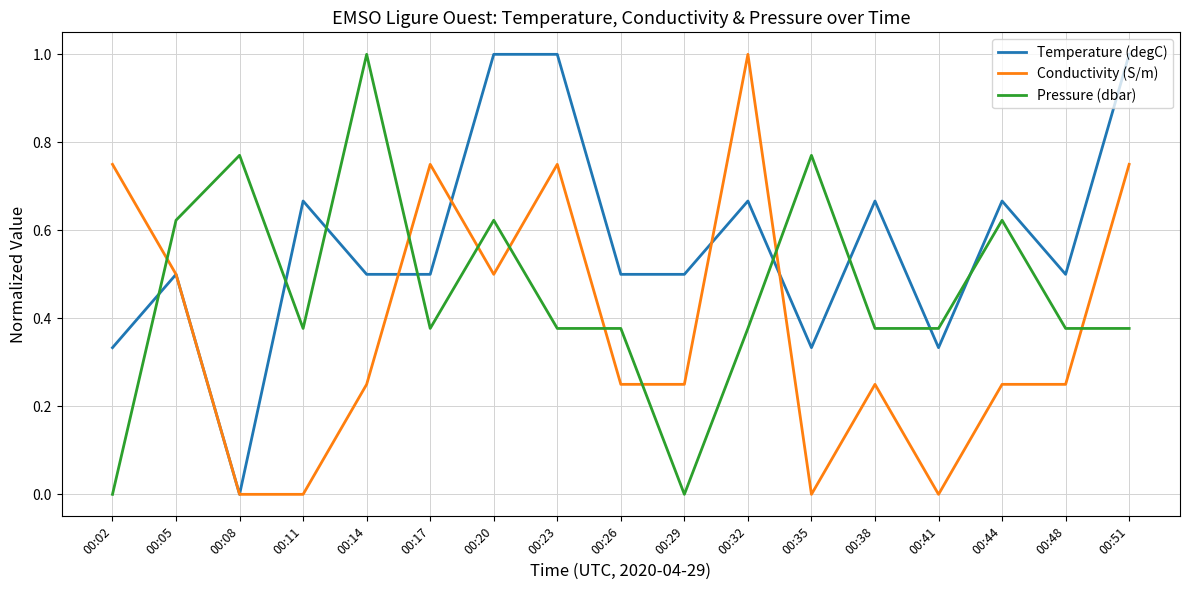

At how many categories does at least one series exceed 0?

17